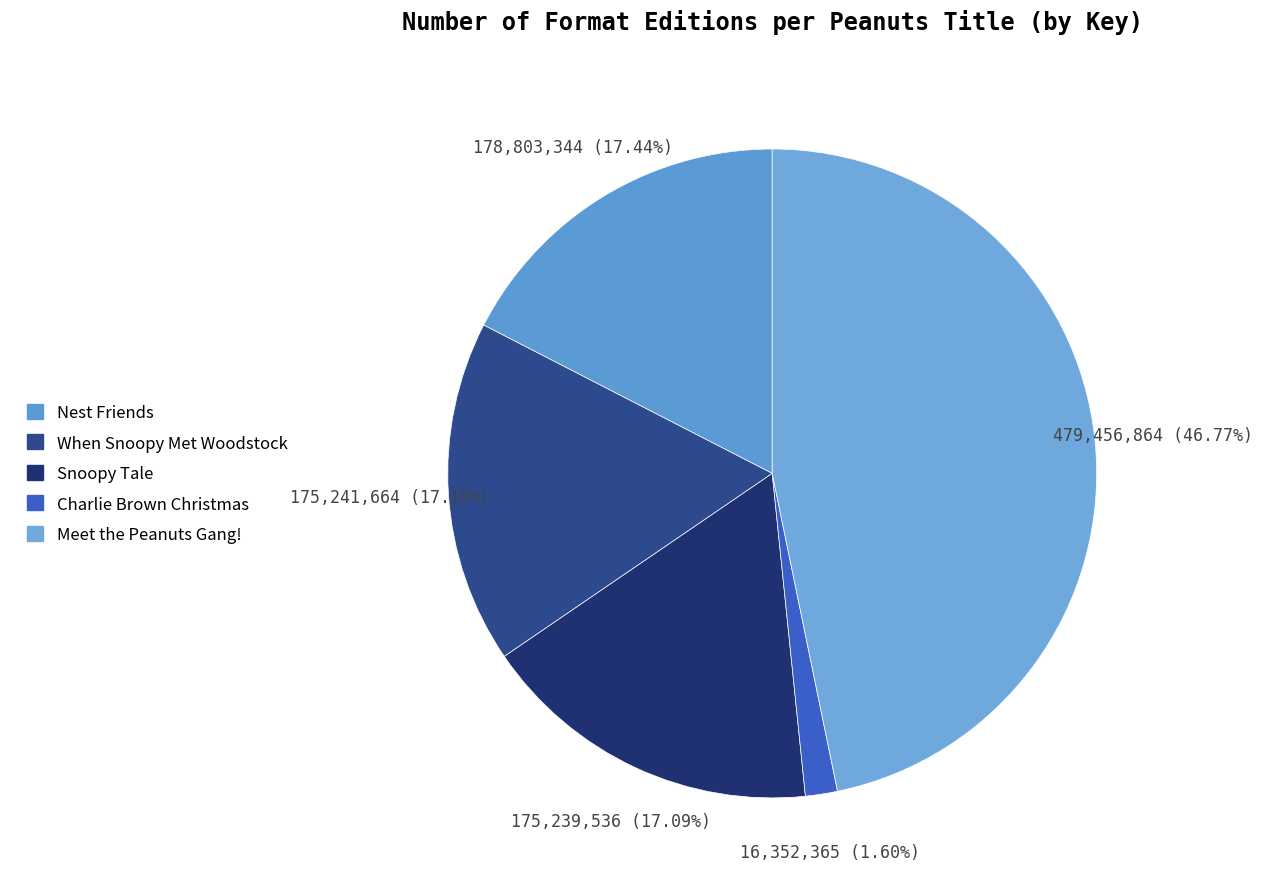

Count the number of slices in the pie.

5